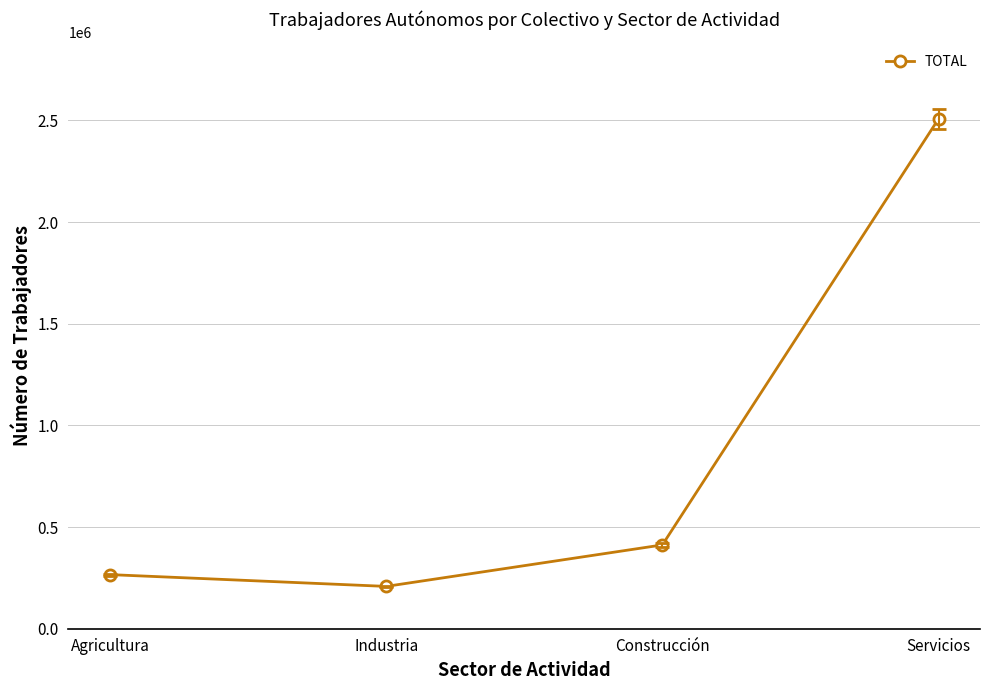

Where is the data nearest to the value 1357985?

Construcción